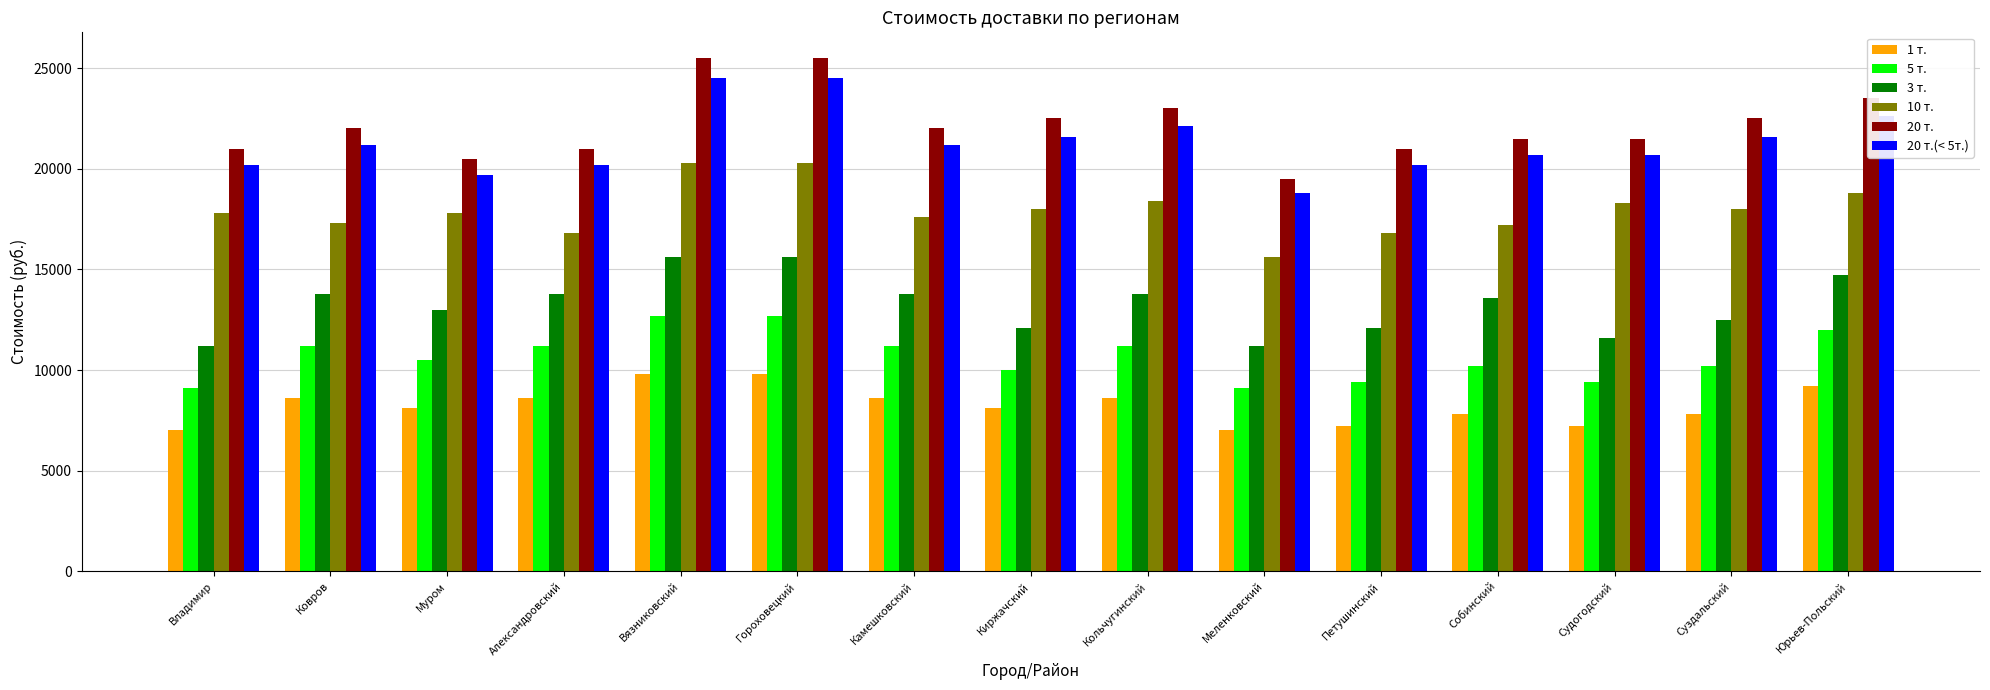

The value of 3 т. at Владимир is 11200. True or false?

True